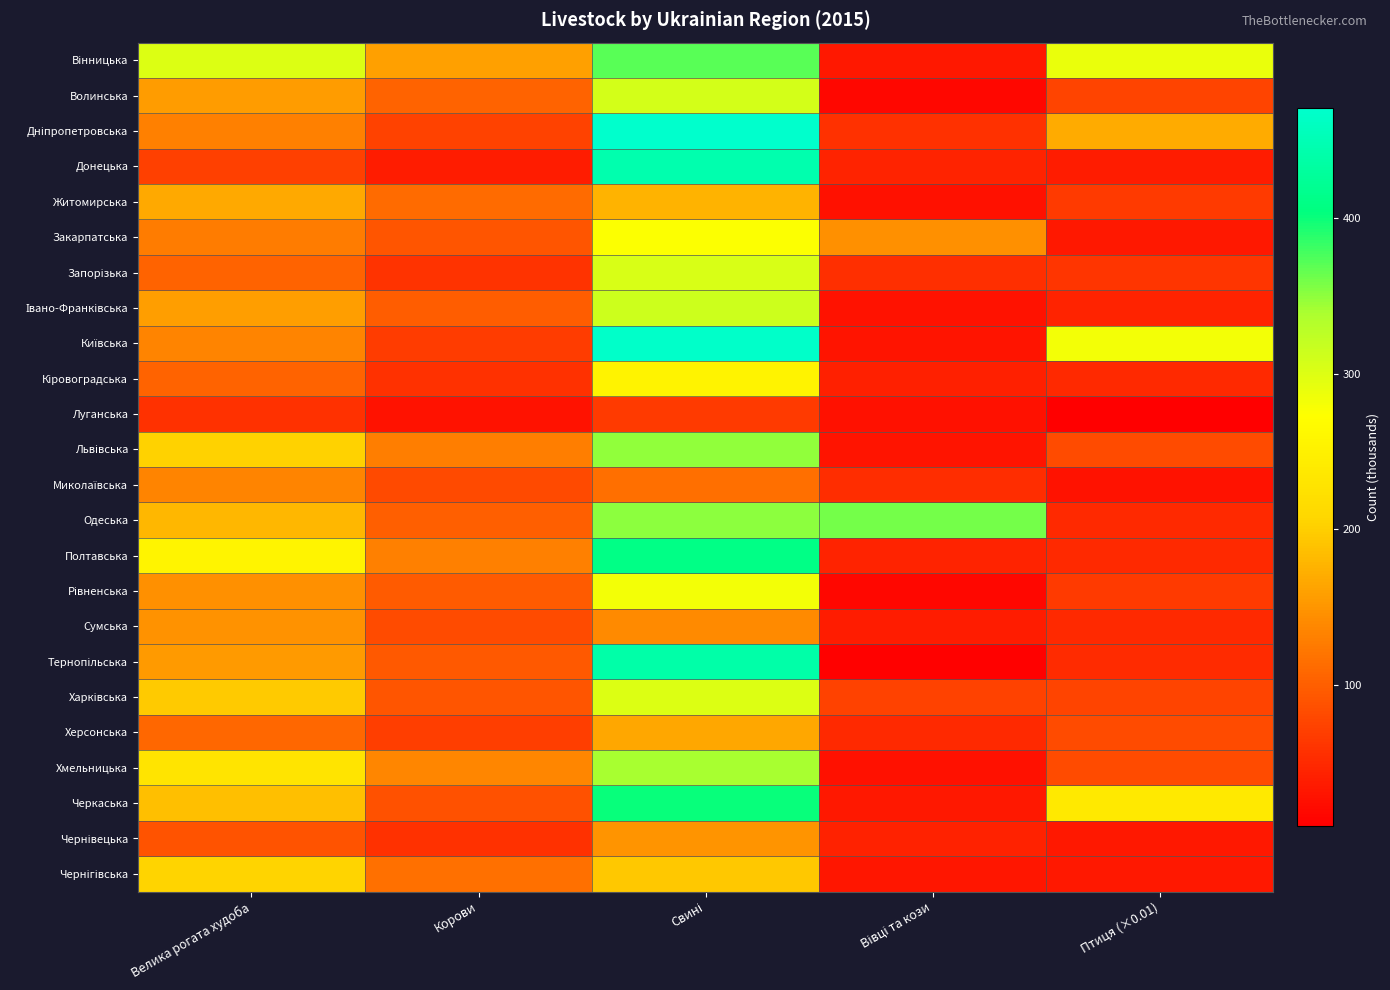

At which category is the sum across all series the highest?

Свині